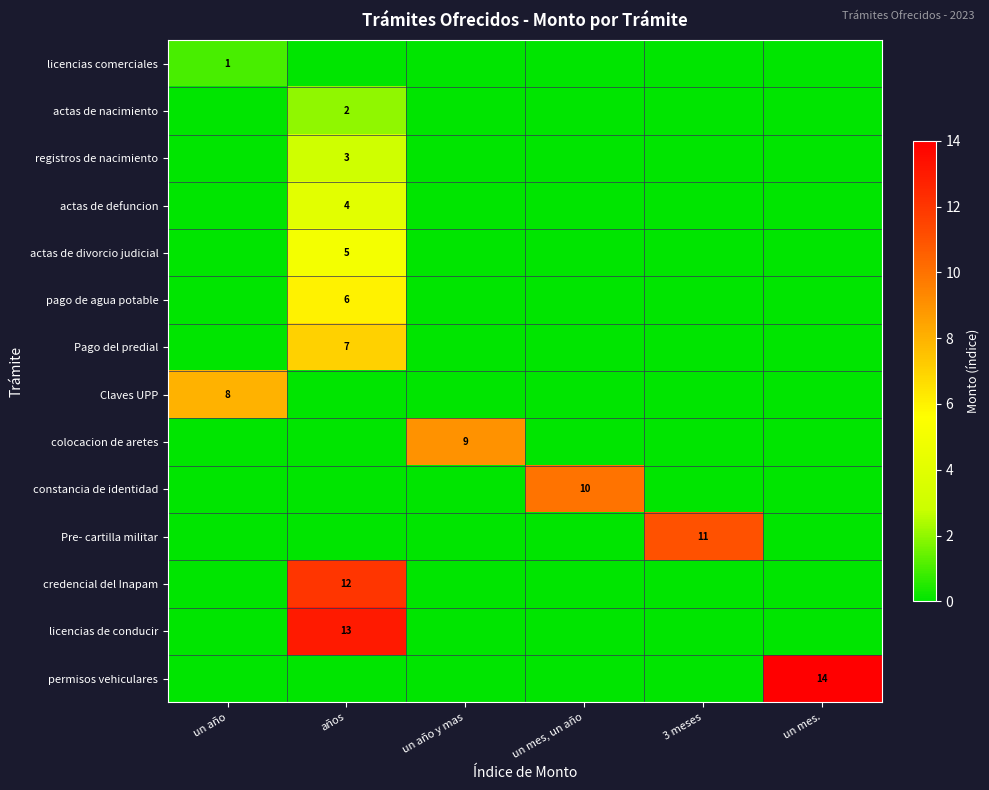

Is it true that Pre- cartilla militar equals 11 at 3 meses?

True